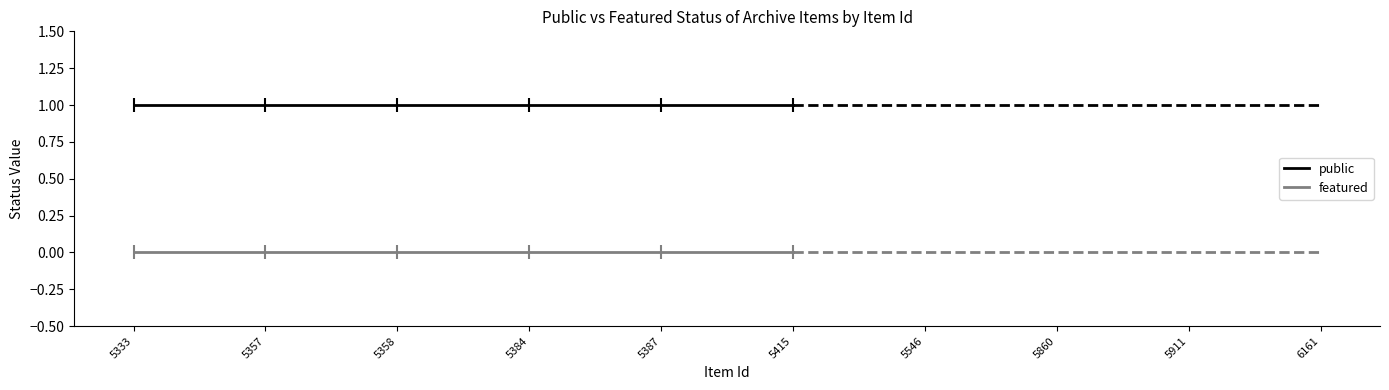

What is the sum of all public values?

6